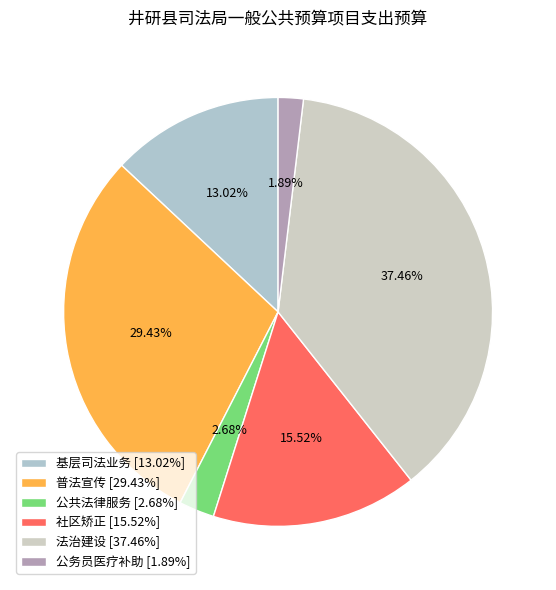

Which slice is the largest?

法治建设